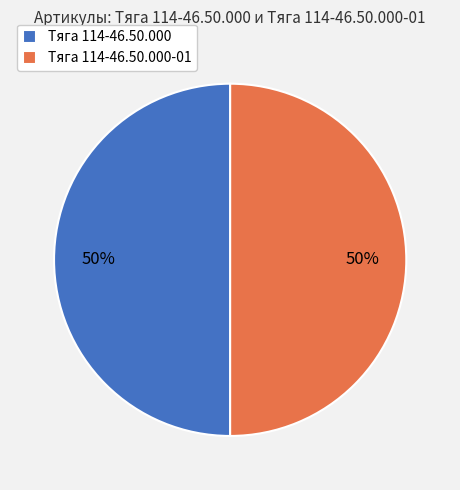

What is the ratio of the value at Тяга 114-46.50.000-01 to the value at Тяга 114-46.50.000?

1.0